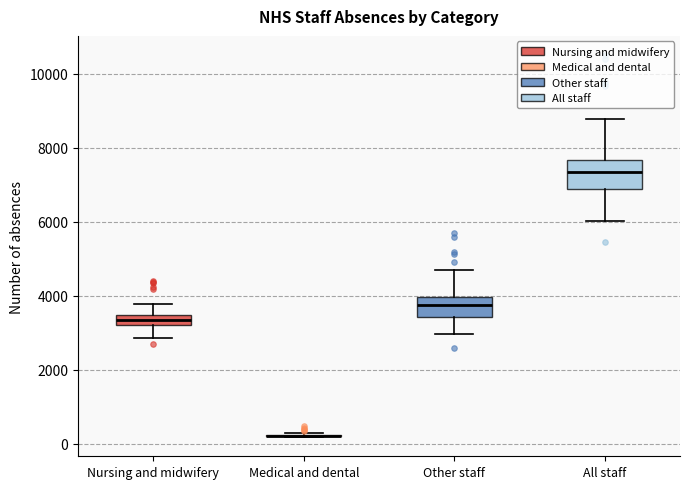

Where does the upper whisker of the box for Nursing and midwifery end on the y-axis? The values are not printed on the chart, so give them approximately, as read against the axis.

3800